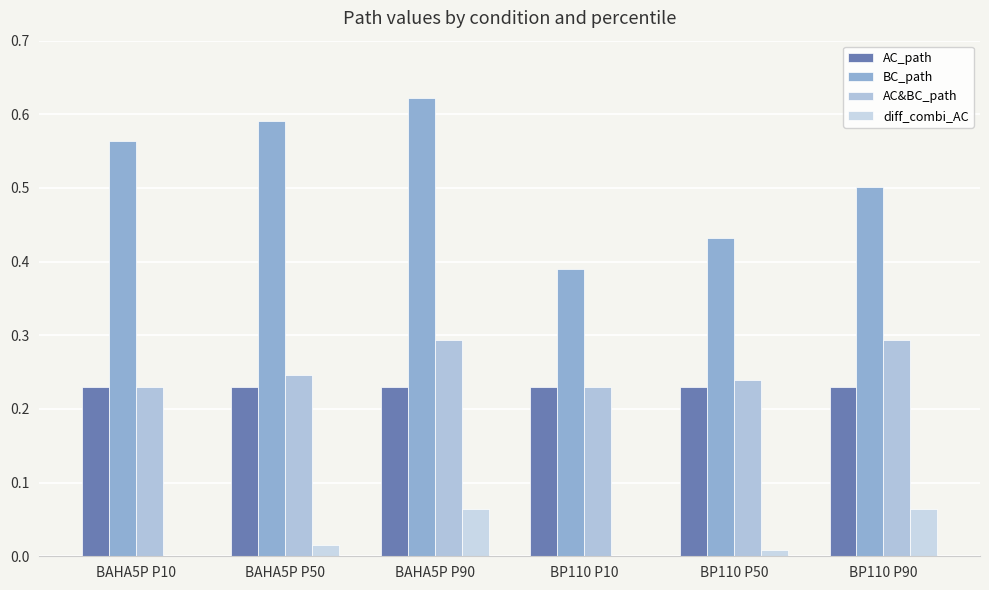

Rank the categories by AC&BC_path value from lowest to highest.

BAHA5P P10, BP110 P10, BP110 P50, BAHA5P P50, BAHA5P P90, BP110 P90